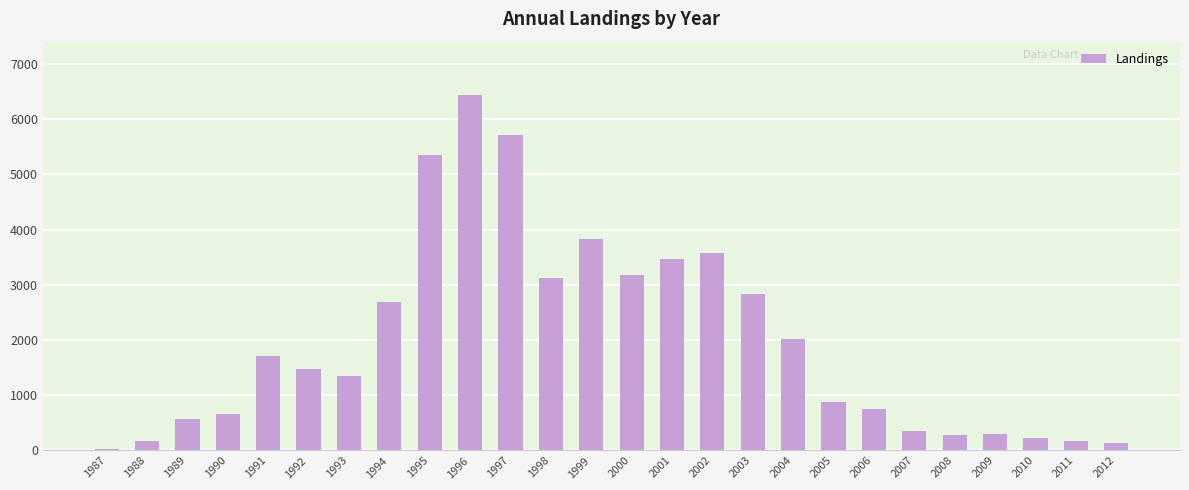

What is the value of the 2nd bar from the left?

166